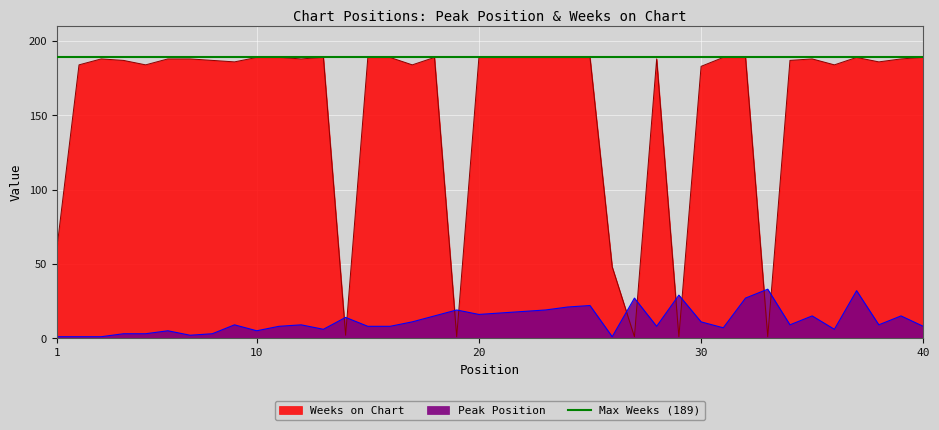

True or false: Weeks on Chart and Peak Position intersect in this chart.

True